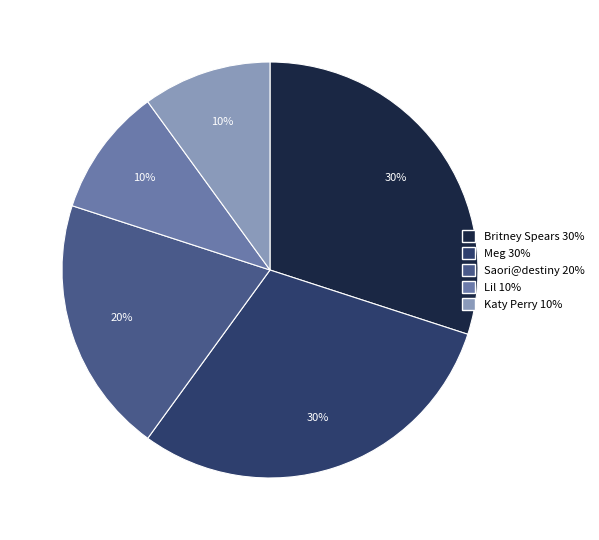

Approximately how many times larger is the value at Britney Spears compared to Meg?

1.0